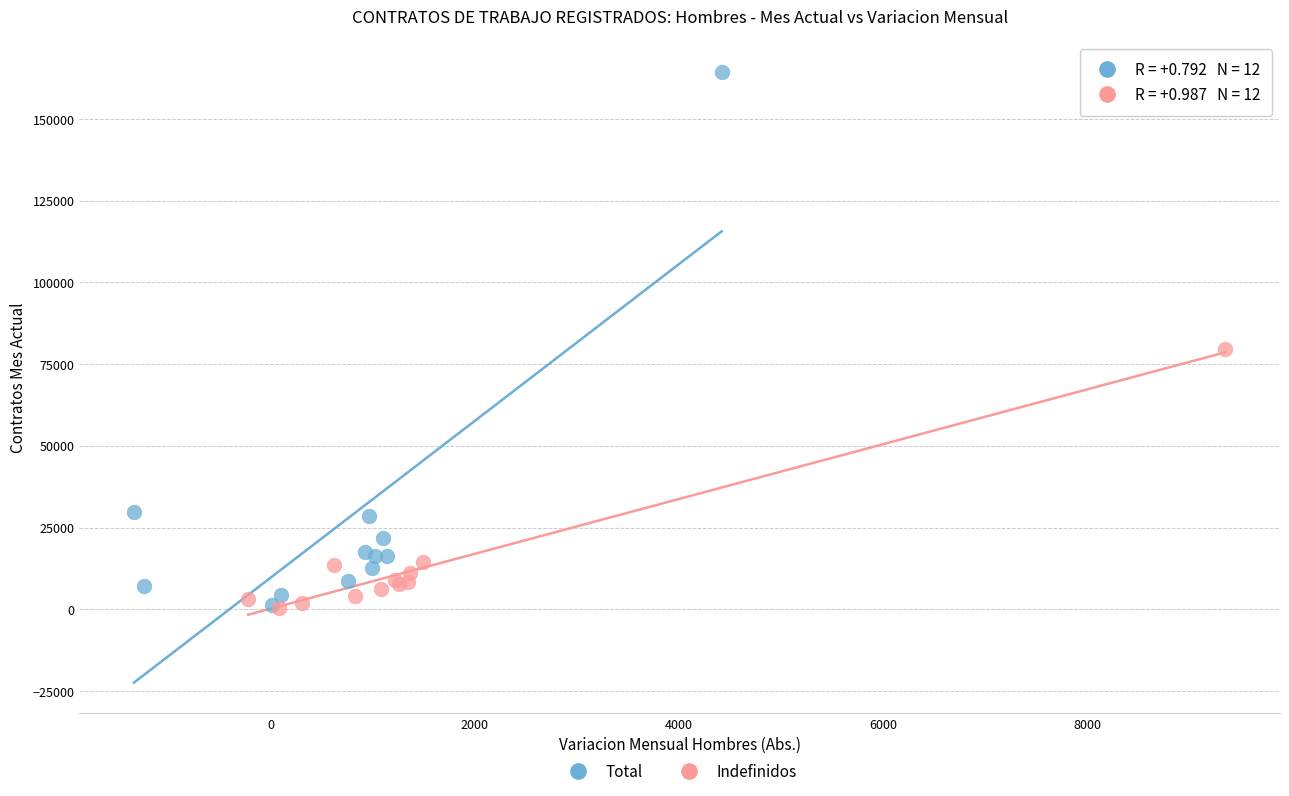

Which series contains the highest Y value?

Total